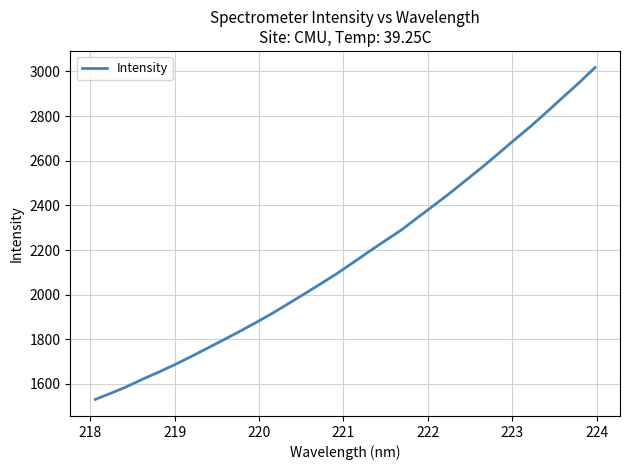

What is the minimum value shown in the chart?

1530.7